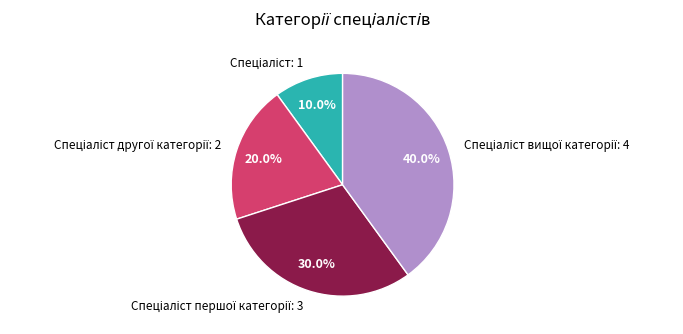

To the nearest percent, what is the average slice percentage?

25%